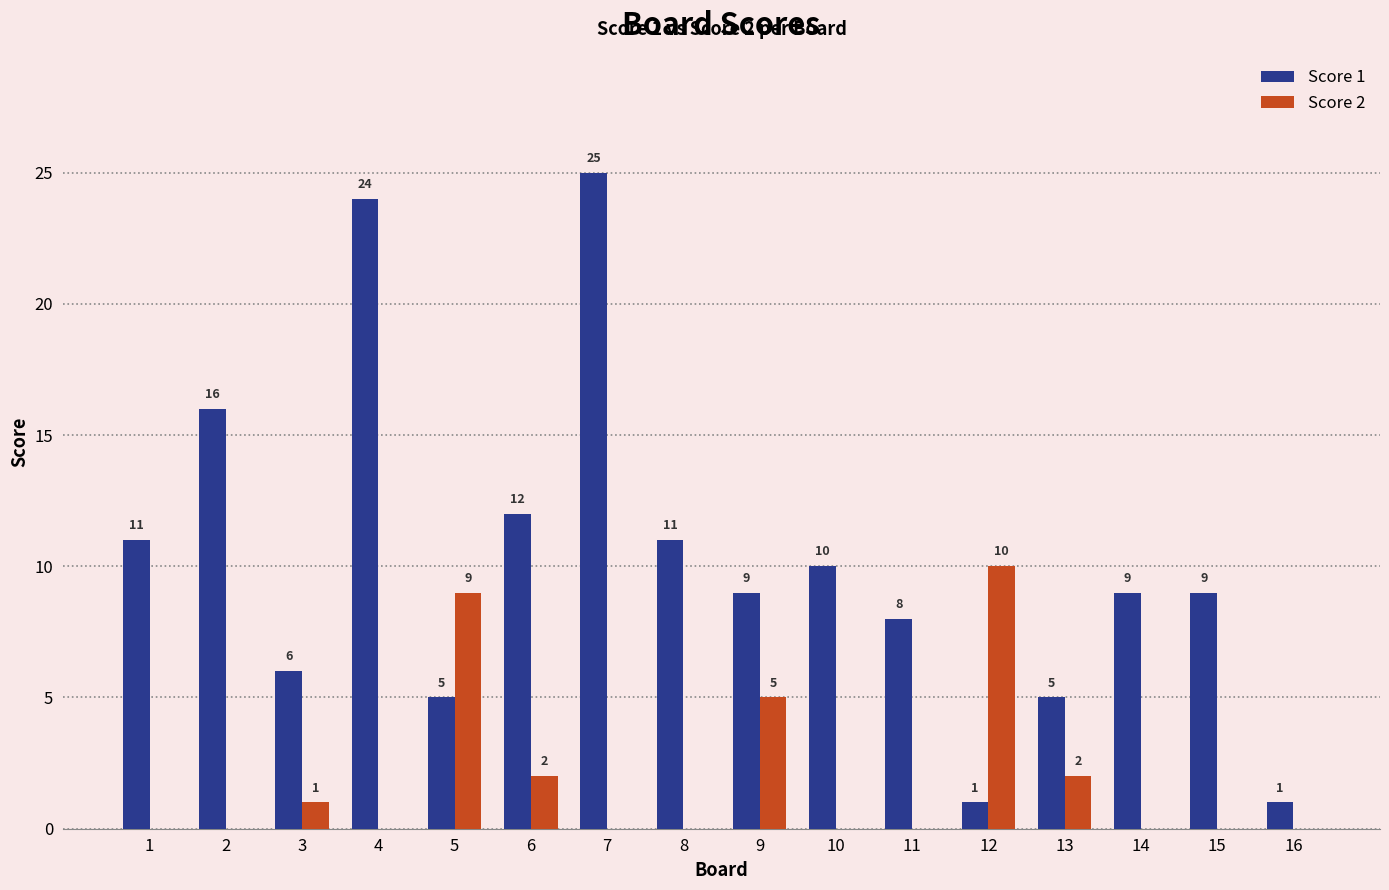

Are the bars horizontal?

No